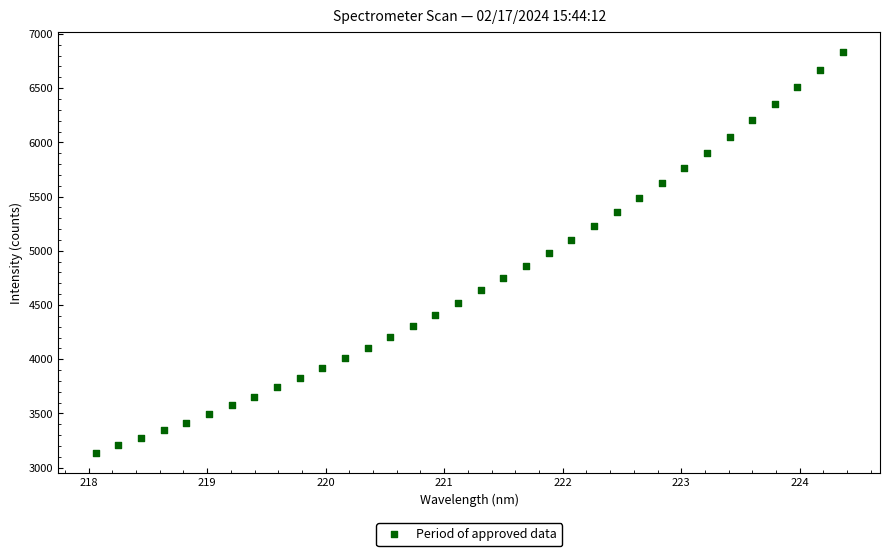

What is the range of X values (max minus min)?

6.3